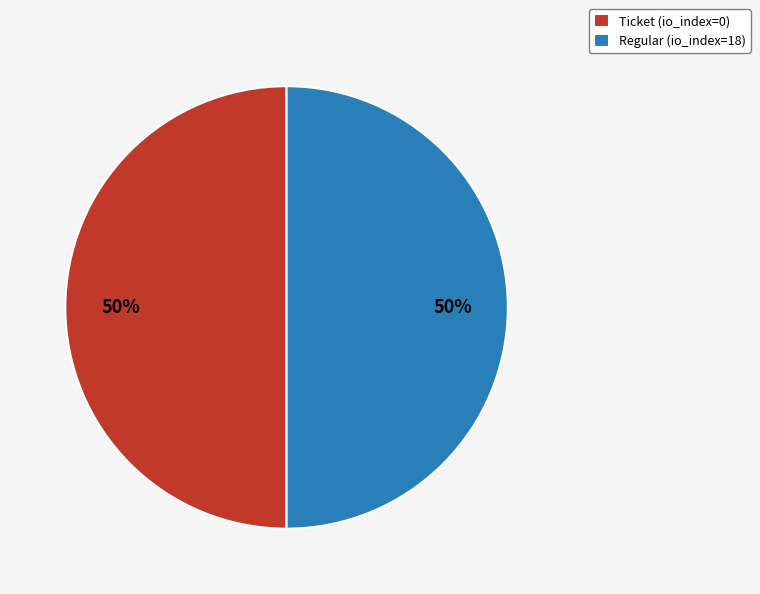

What is the ratio of the value at Regular (io_index=18) to the value at Ticket (io_index=0)?

1.0